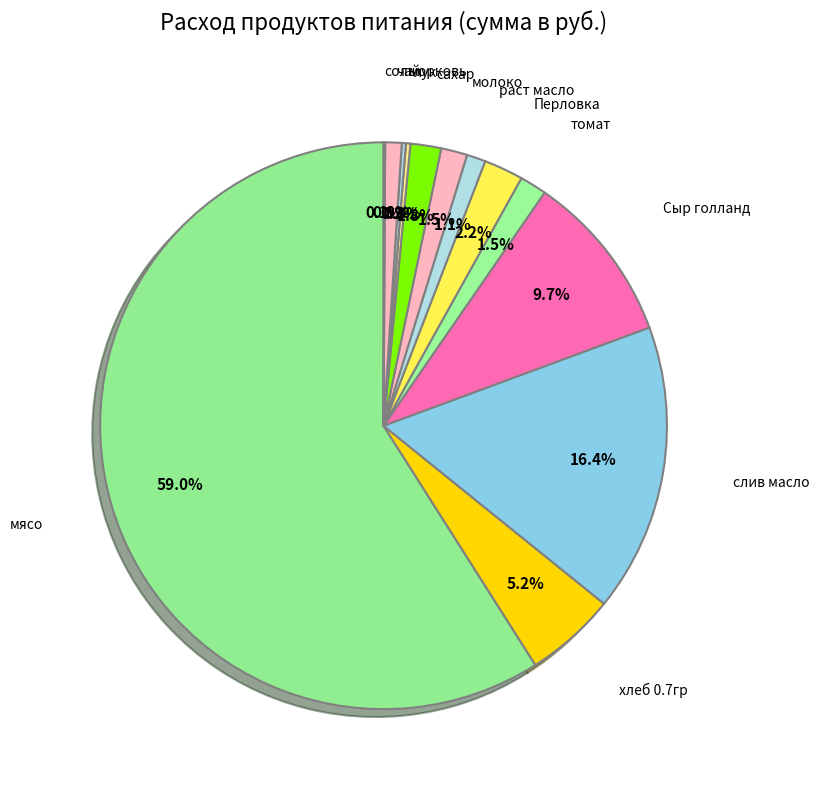

To the nearest percent, what is the average slice percentage?

8%